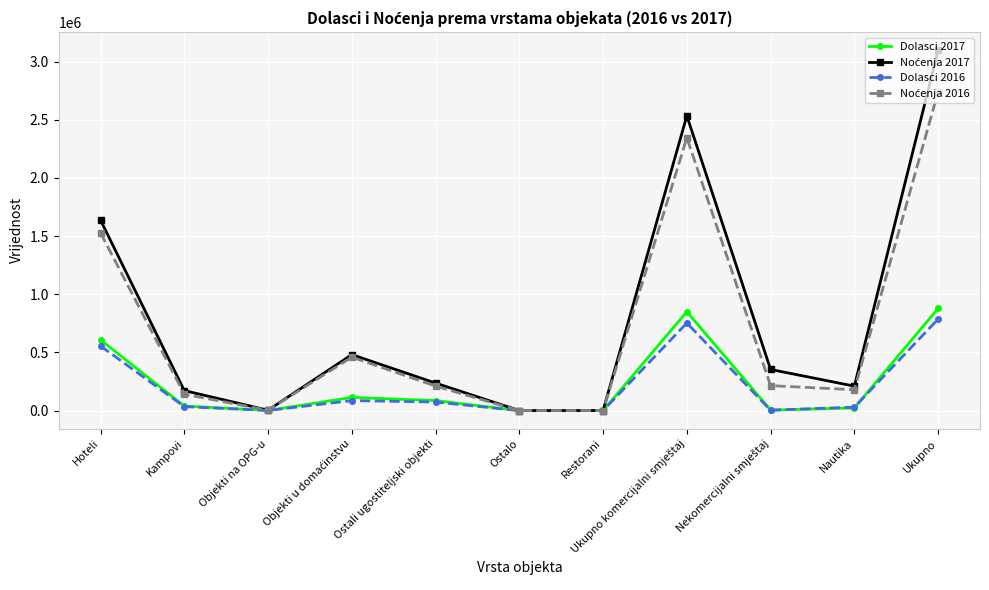

True or false: Dolasci 2017 has more than 1 interior local peaks.

True